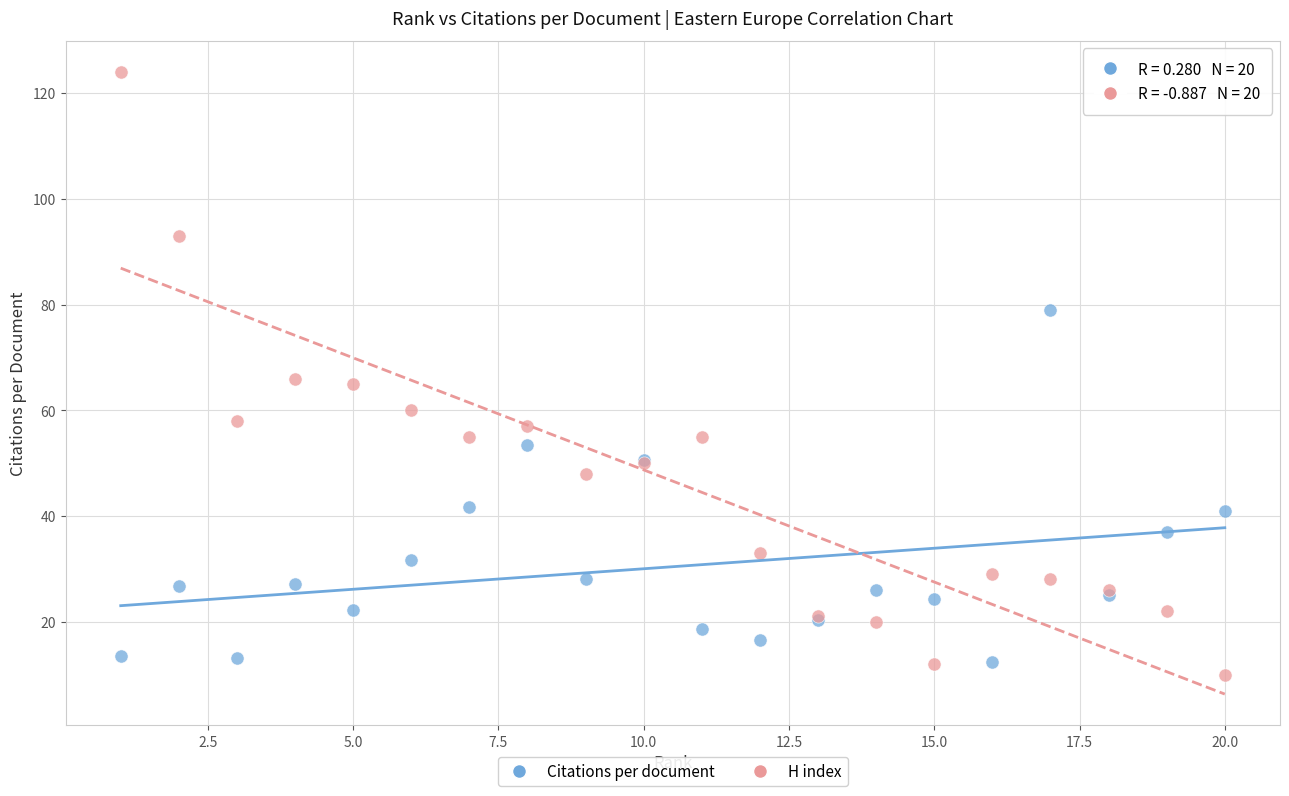

Which series contains the highest Y value?

H index